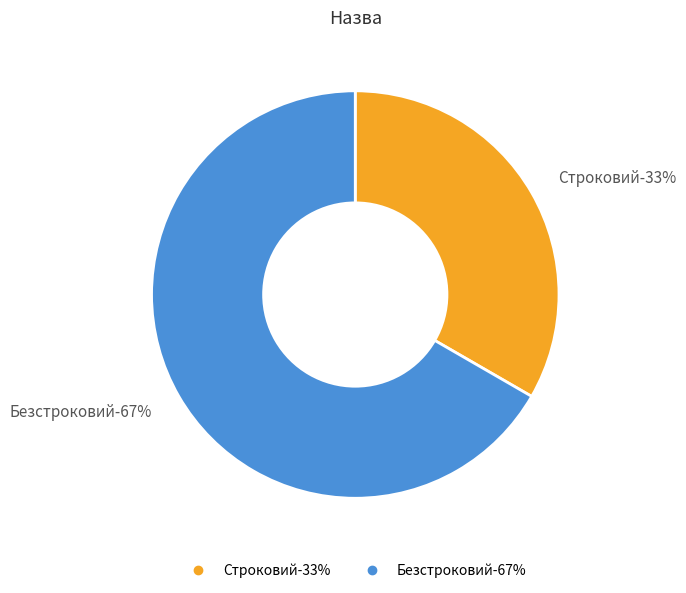

Rank the categories by value from highest to lowest.

Безстроковий, Строковий